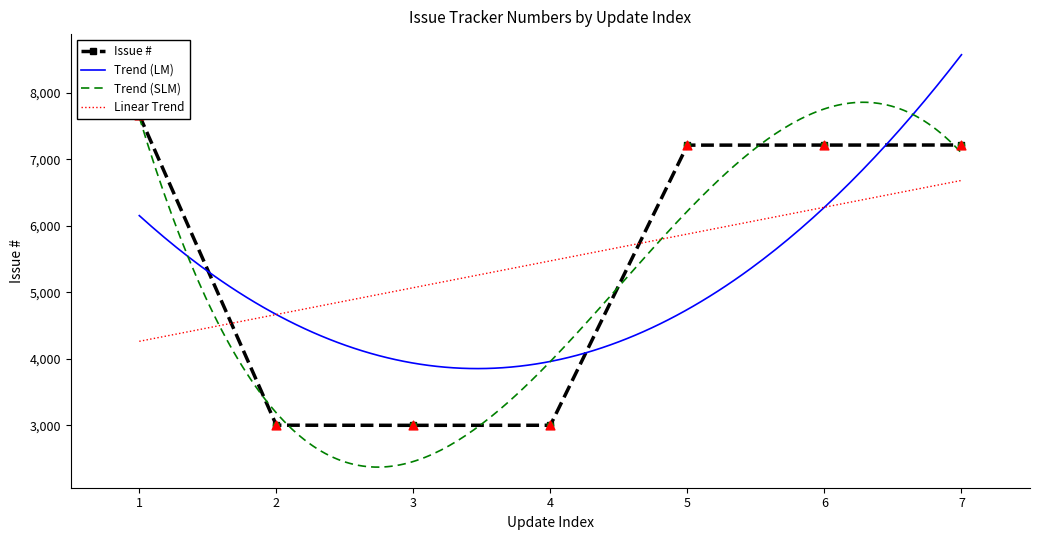

What is the highest value of the Trend (LM) series?

8570.4